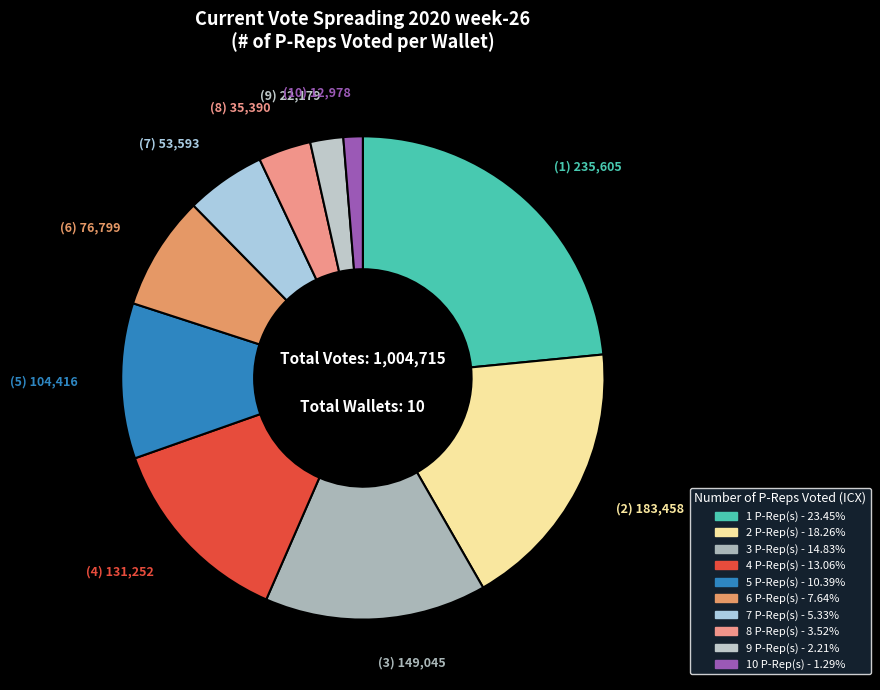

What is the smallest slice in the pie chart?

10